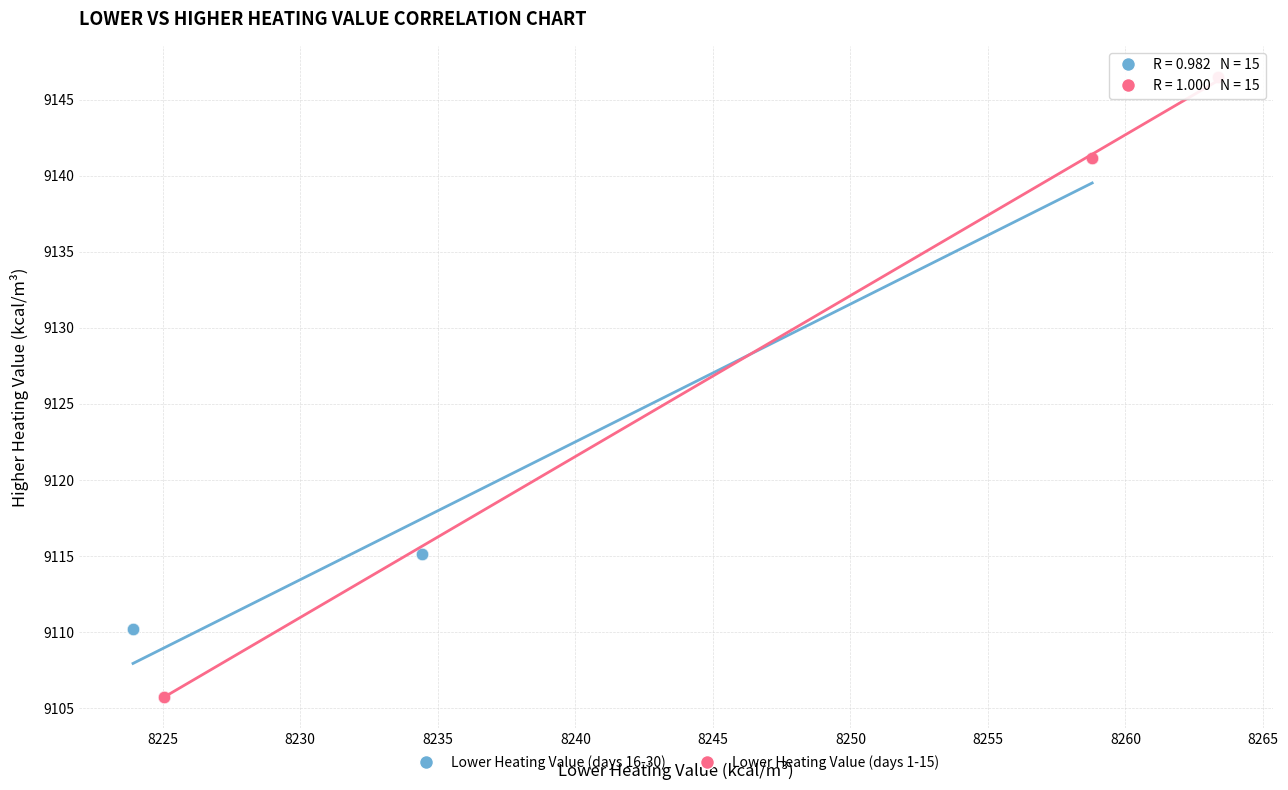

Which series has the largest Y range (max minus min)?

Lower Heating Value (days 1-15)